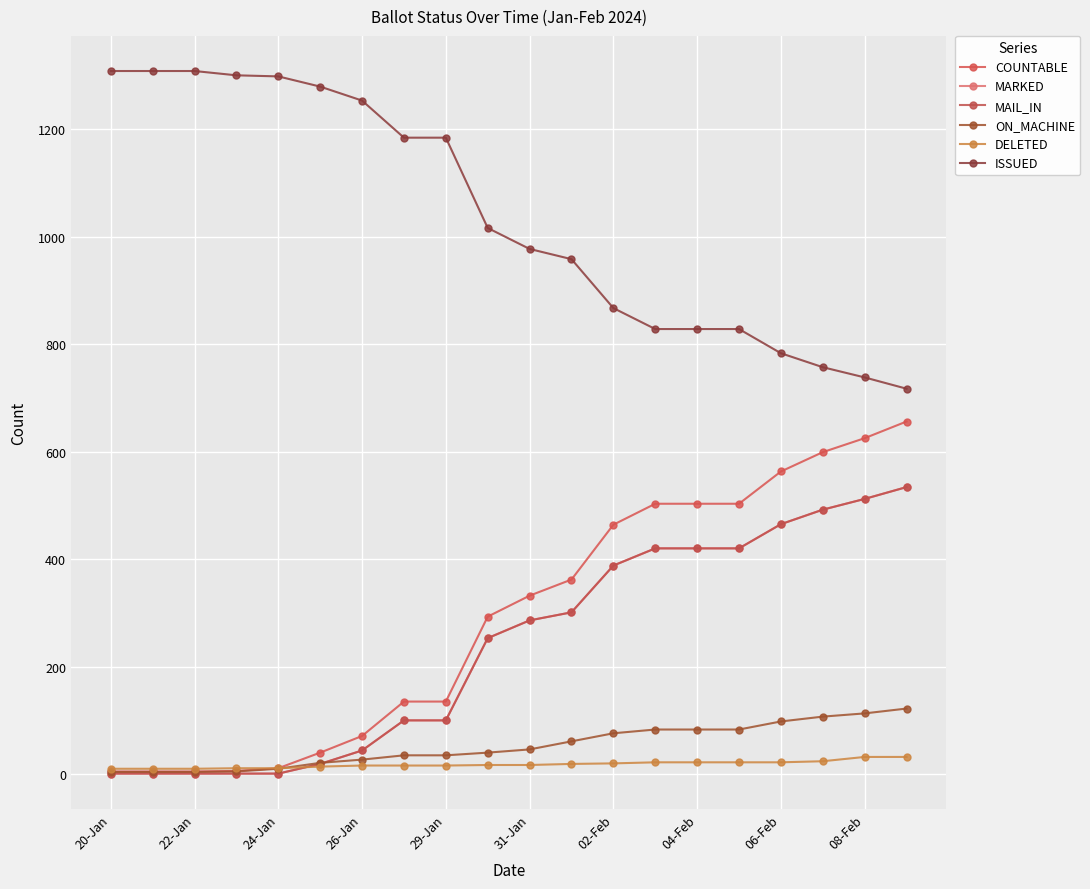

Is this an area chart (filled region under the line)?

No